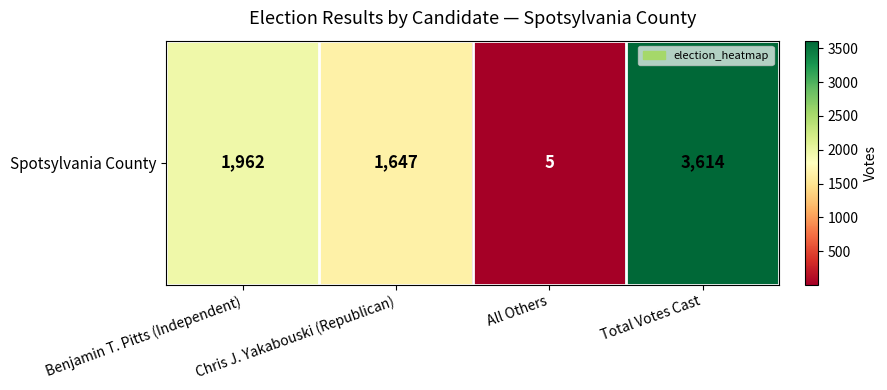

What is the change in value from Benjamin T. Pitts (Independent) to Chris J. Yakabouski (Republican)?

-315